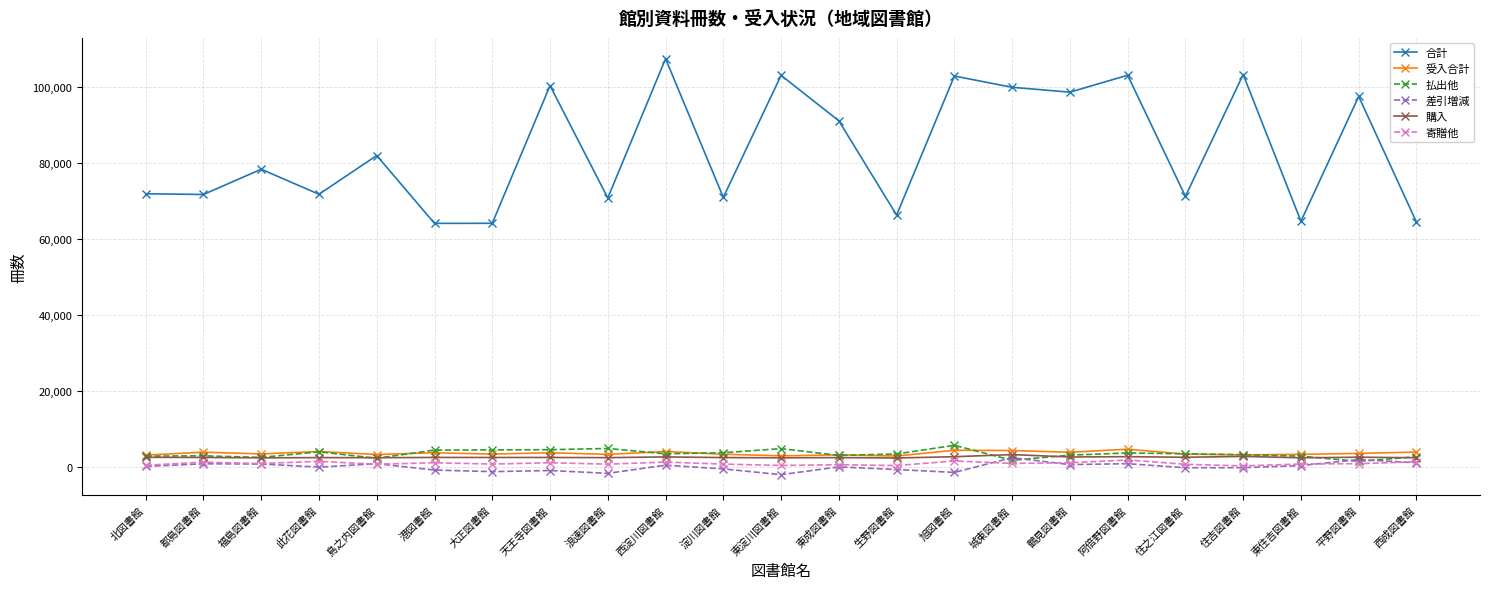

What are all the series names shown in the legend?

合計, 受入合計, 払出他, 差引増減, 購入, 寄贈他